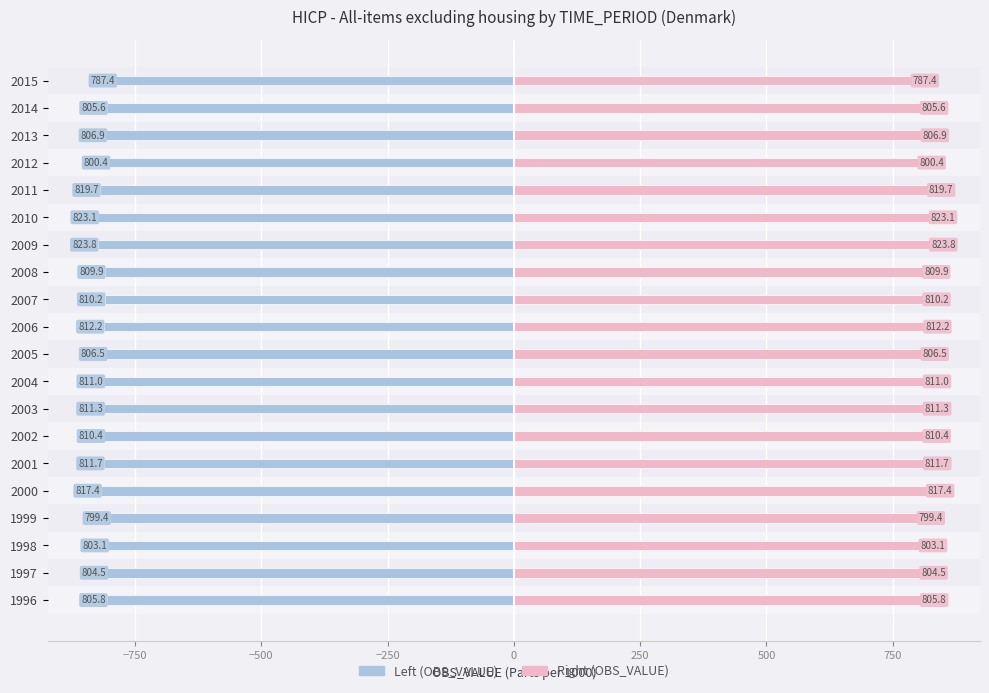

Reading left to right, list all the values displayed in this chart.

OBS_VALUE (left): -805.8	-804.5	-803.1	-799.4	-817.4	-811.7	-810.4	-811.3	-811.0	-806.5	-812.2	-810.2	-809.9	-823.8	-823.1	-819.7	-800.4	-806.9	-805.6	-787.4
OBS_VALUE (right): 805.8	804.5	803.1	799.4	817.4	811.7	810.4	811.3	811.0	806.5	812.2	810.2	809.9	823.8	823.1	819.7	800.4	806.9	805.6	787.4